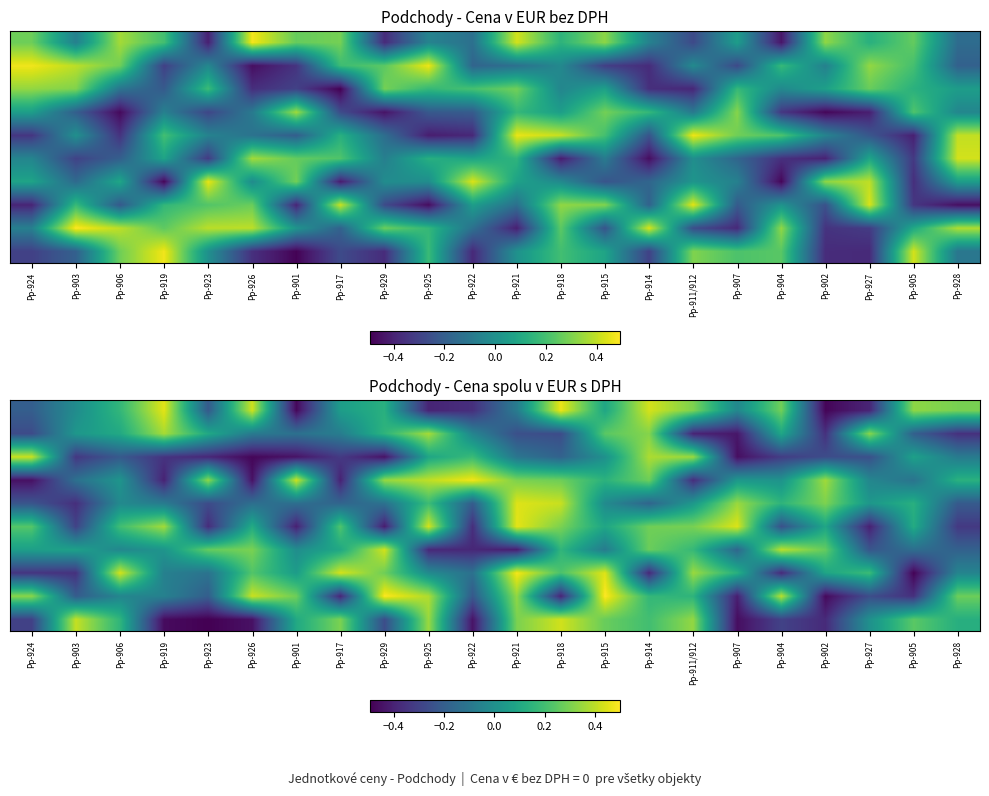

At how many categories does at least one series exceed 0?

22